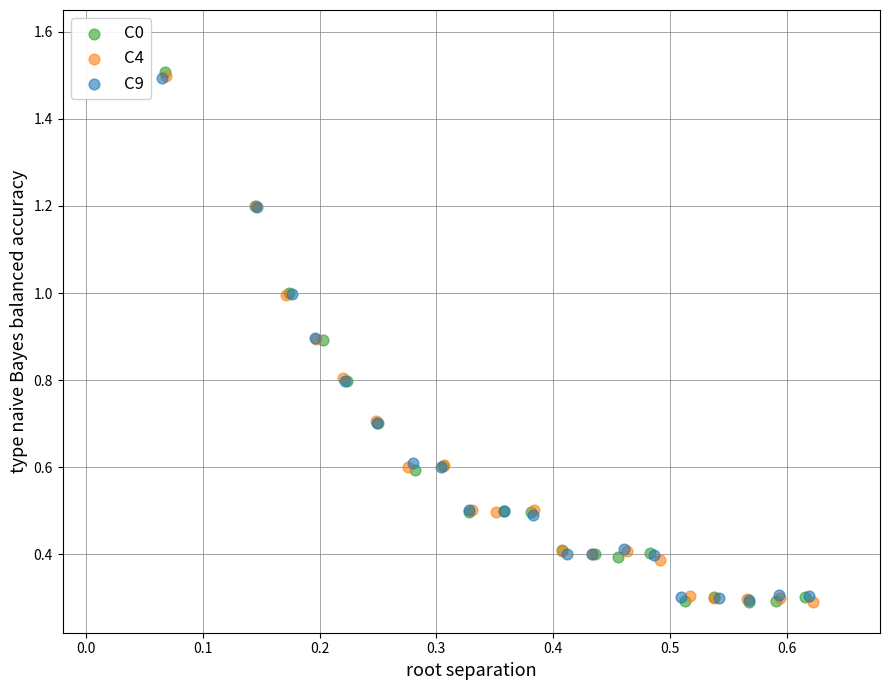

Which series has the widest spread of Y values?

C0